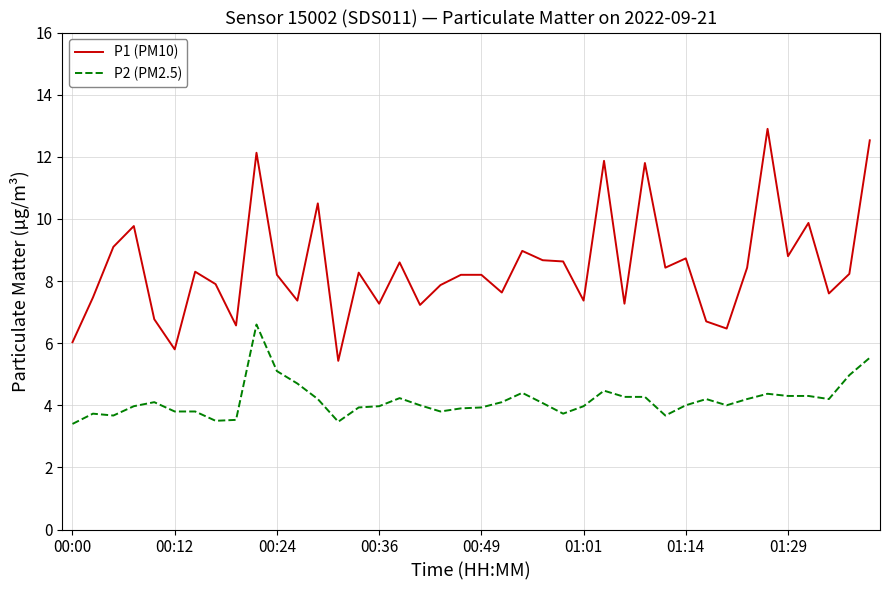

True or false: P1 (PM10) and P2 (PM2.5) cross at least once.

False